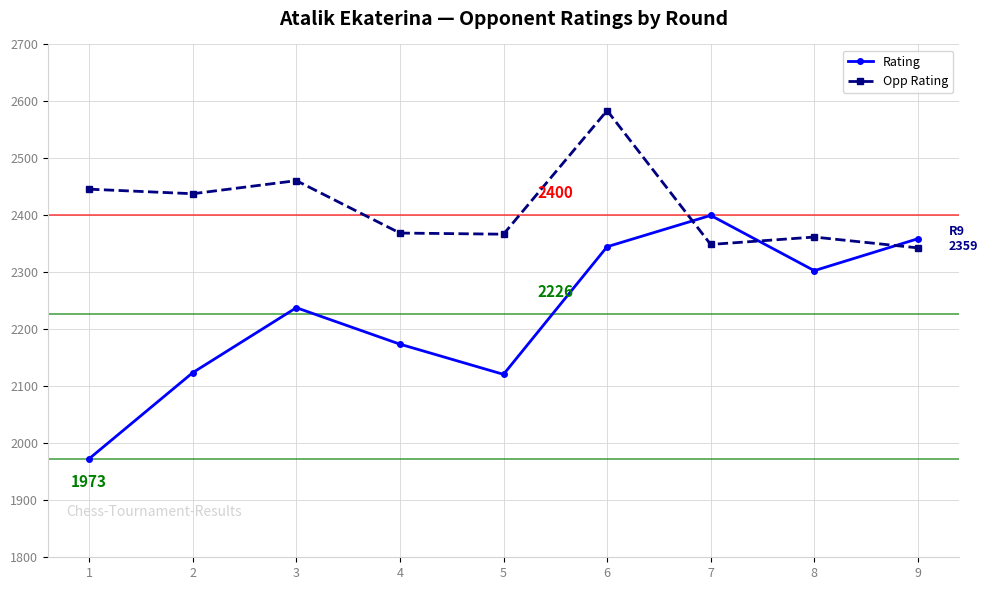

How many categories are shown in the chart?

9